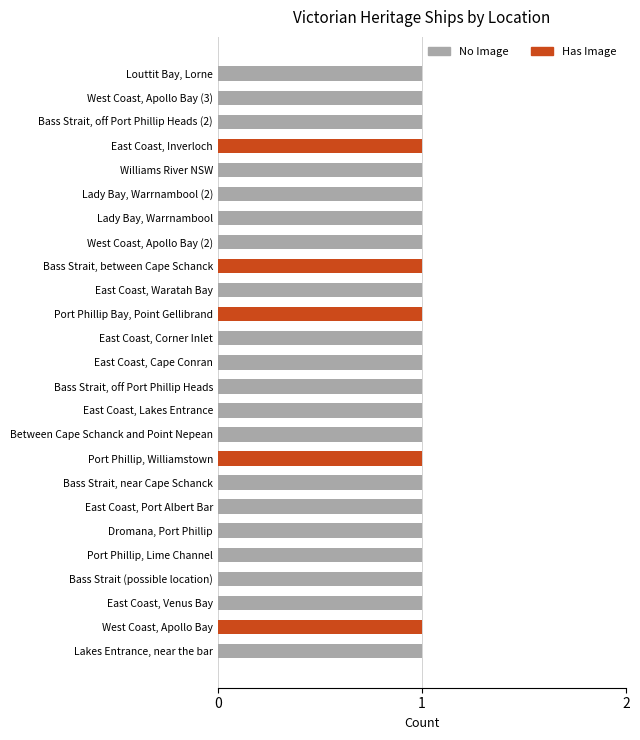

True or false: No Image has a value of 1 at Bass Strait, near Cape Schanck.

True